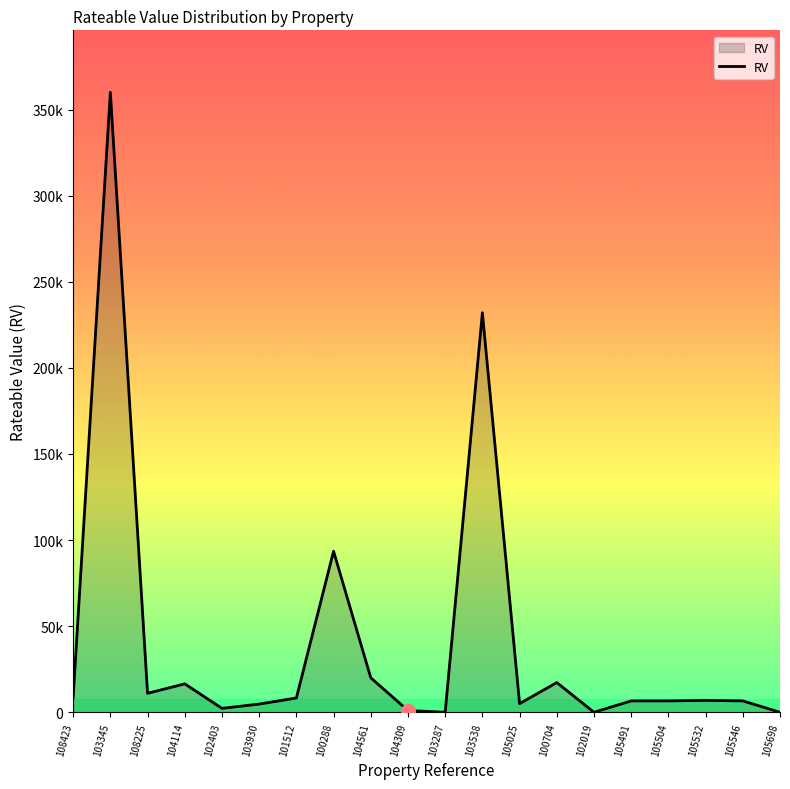

Reading left to right, transcribe all the data shown in this chart.

8900	360000	11000	16500	2275	4750	8300	93500	20000	1000	0	232000	5000	17250	0	6600	6600	6900	6600	0